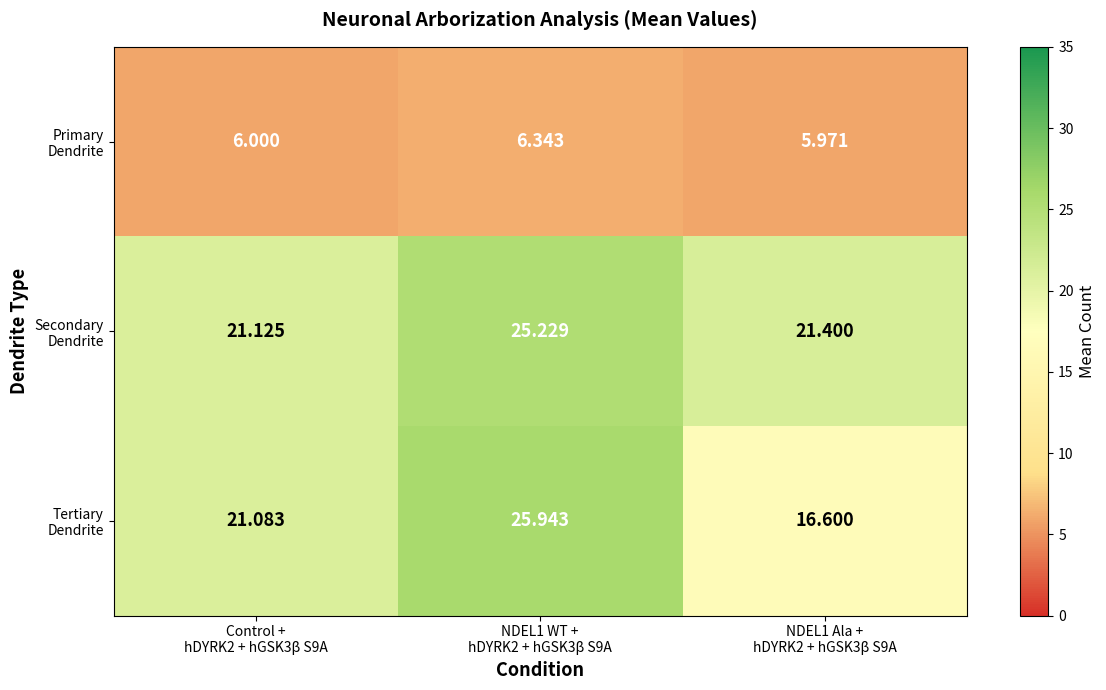

What is the greatest value displayed?

25.9